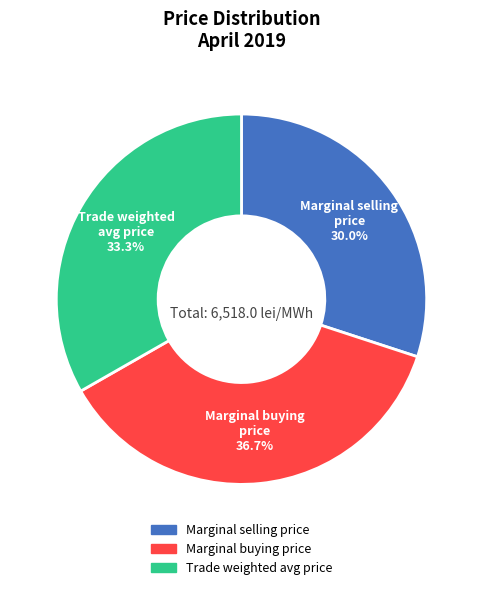

How many slices are in this pie chart?

3